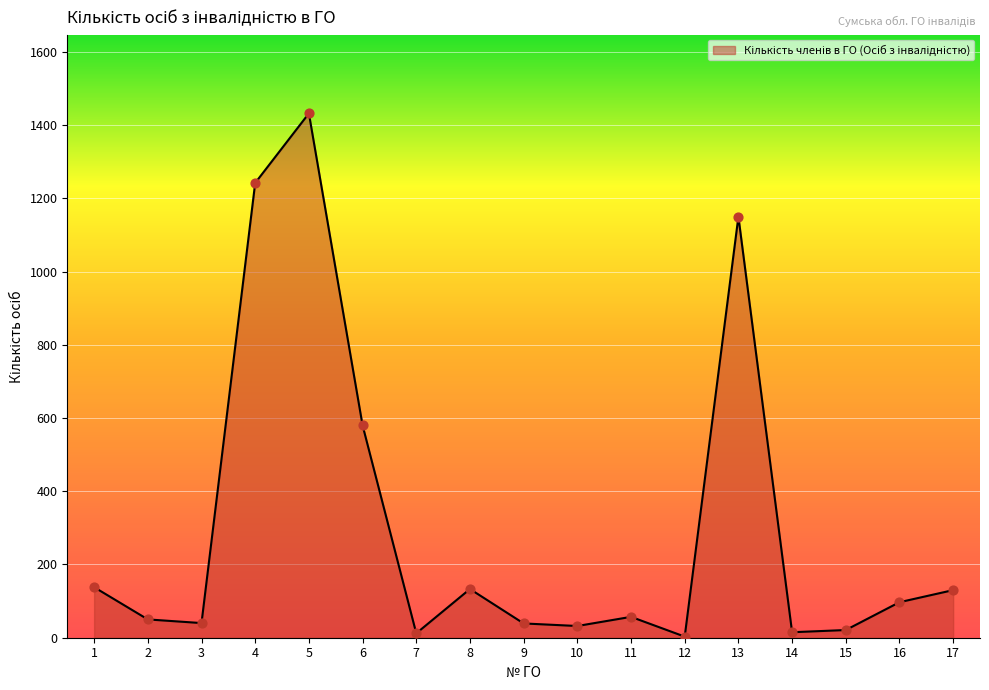

Between 11 and 3, which is larger?

11